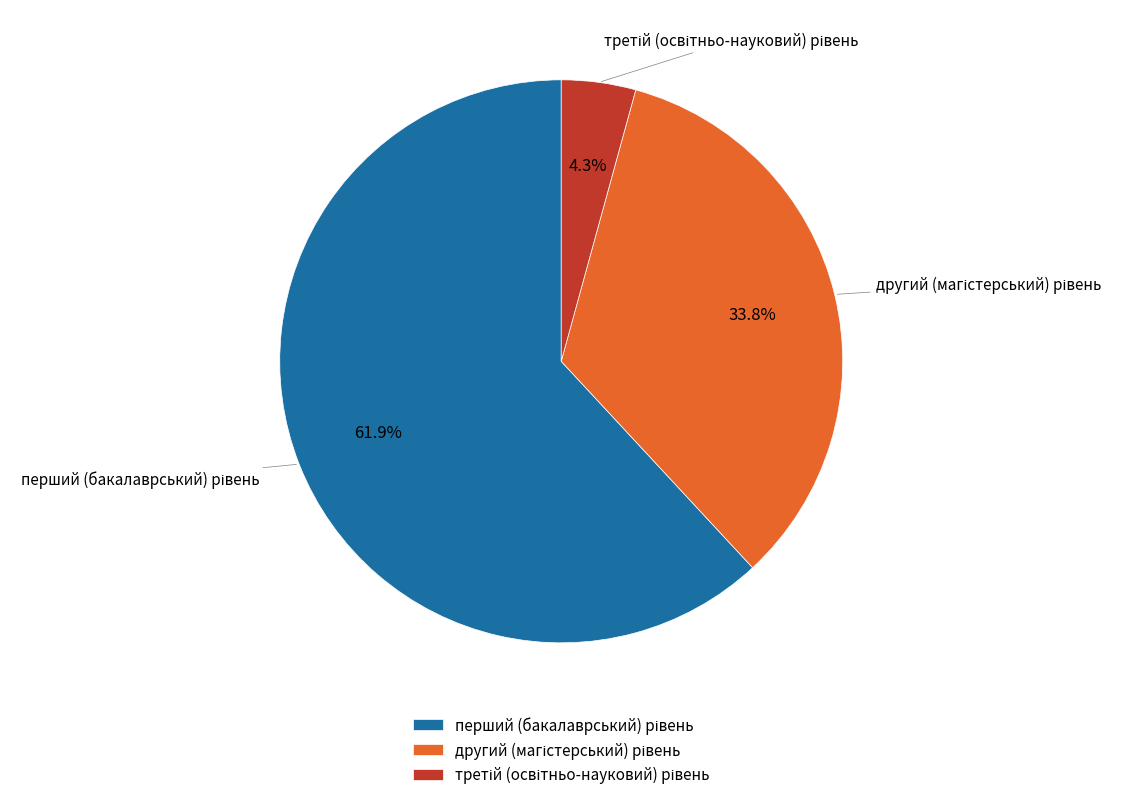

Count the number of slices in the pie.

3